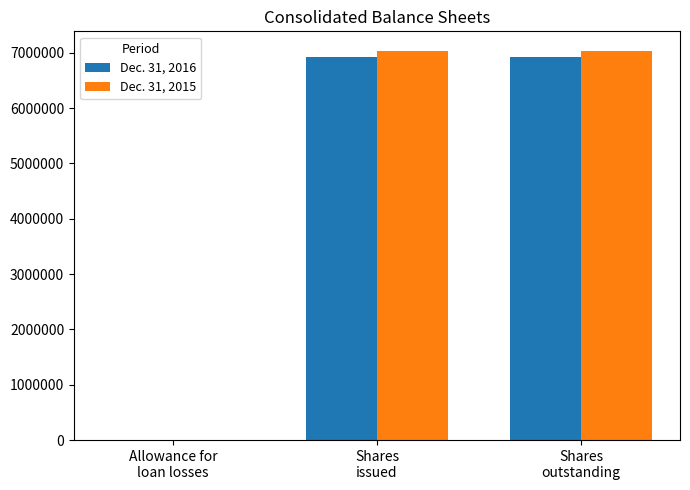

What is the greatest value displayed?

7035913